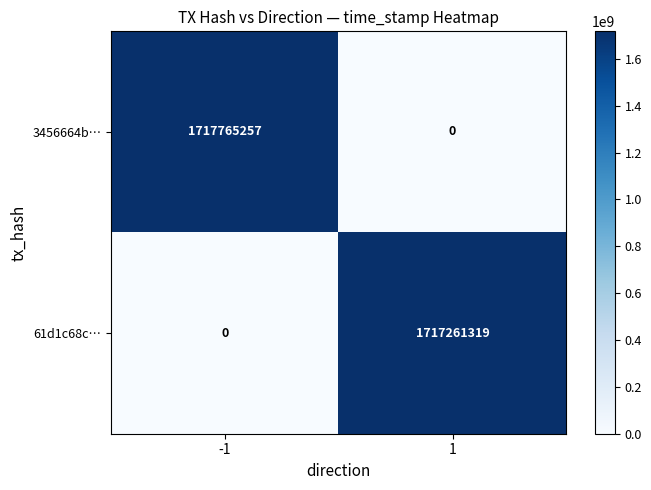

Which series has the widest spread of values?

3456664b…